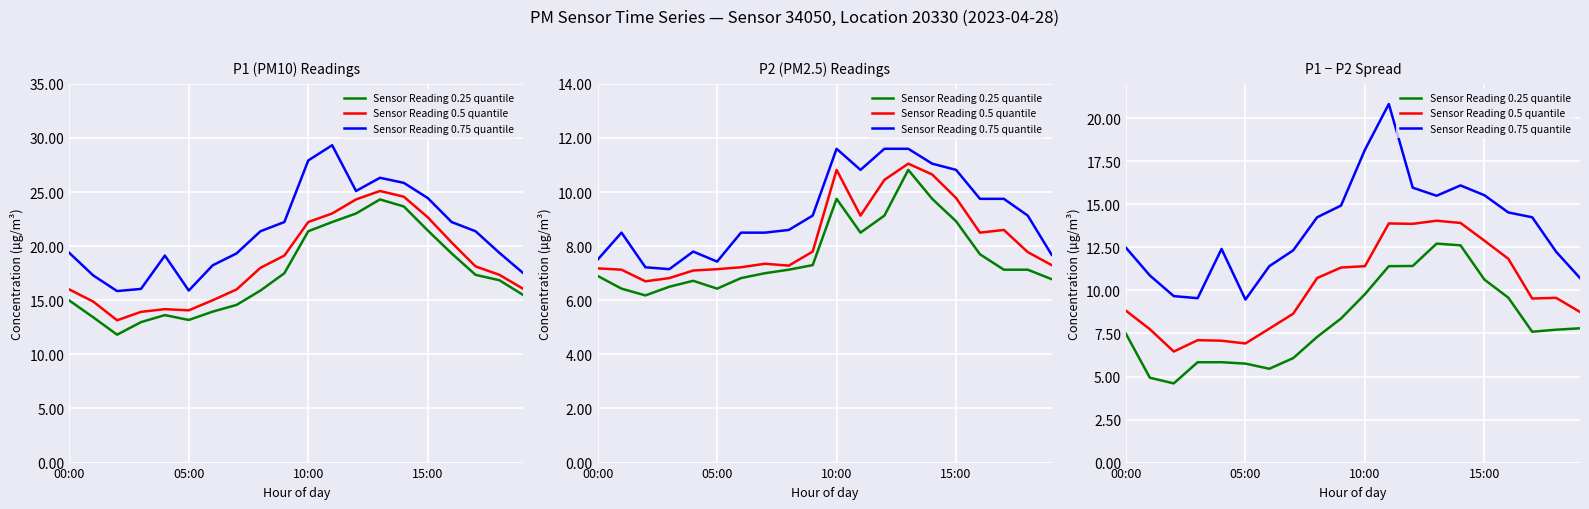

True or false: Sensor Reading 0.5 quantile and Sensor Reading 0.25 quantile cross at least once.

False